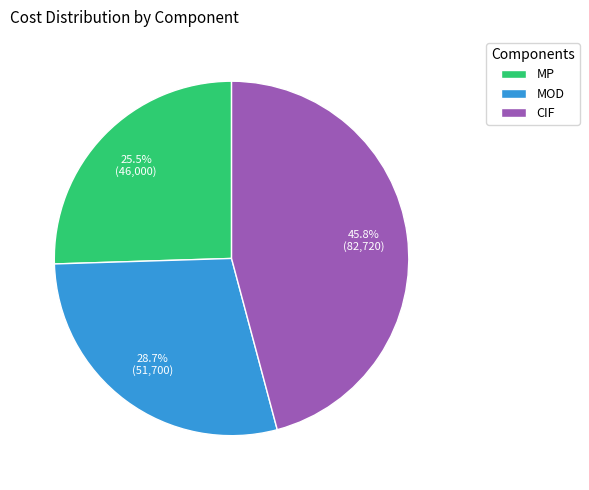

Rank the categories by value from highest to lowest.

CIF, MOD, MP